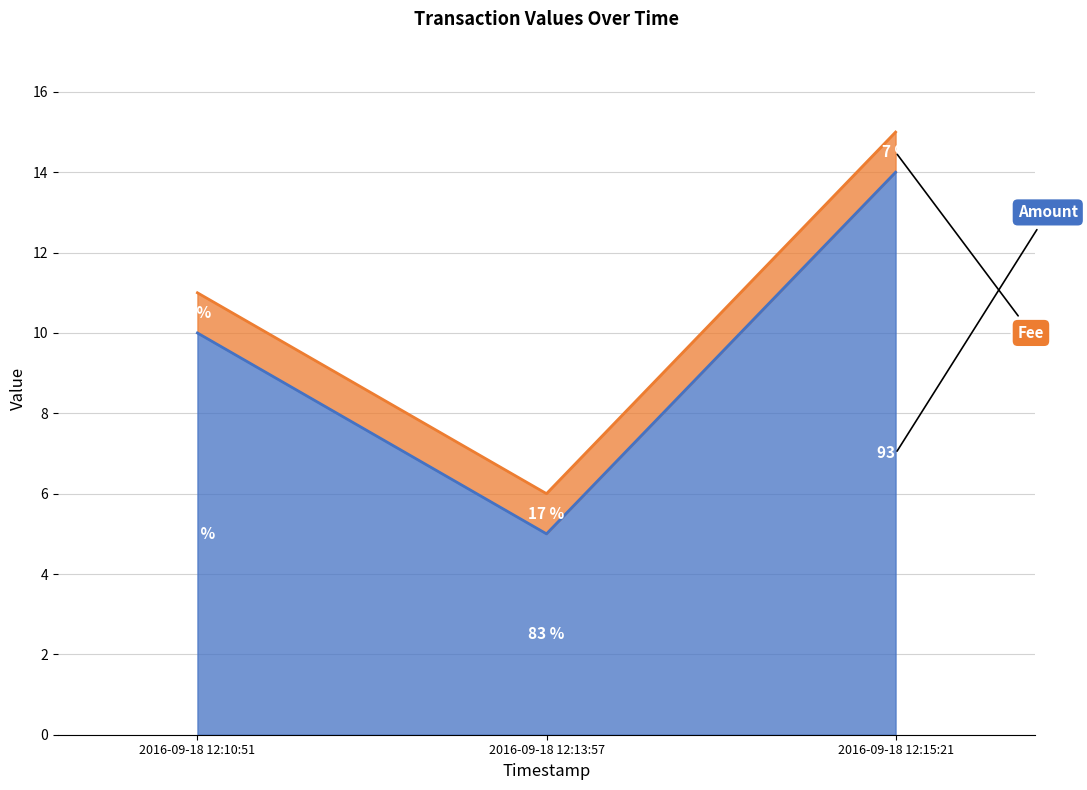

Approximately how many times larger is the value at 2016-09-18 12:15:21 compared to 2016-09-18 12:13:57?

2.8